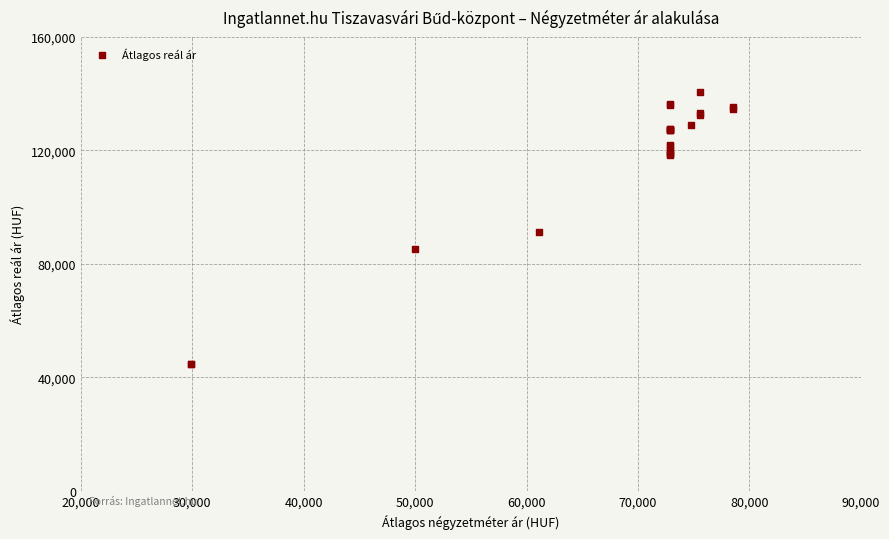

What Y value in the scatter plot is closest to 92685?

91044